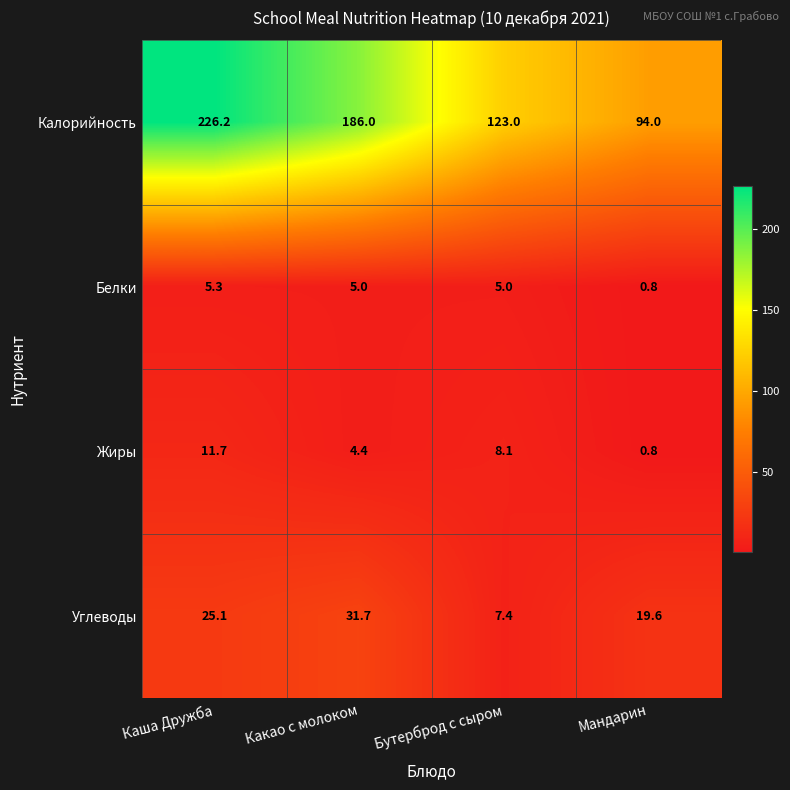

Count the number of categories in the chart.

4